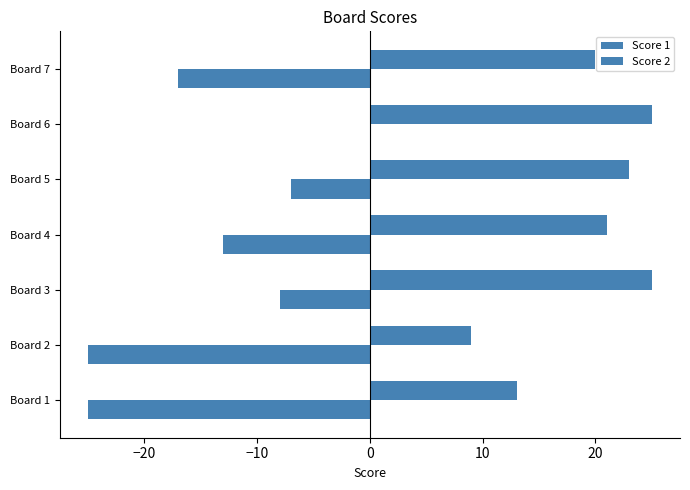

How many categories are shown in the chart?

7